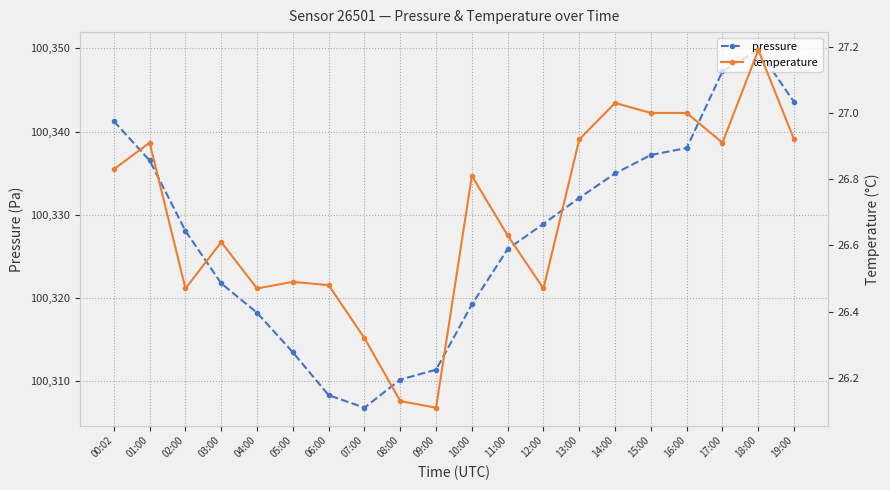

What is the spread (max minus min) of values at 12:00?

100302.4